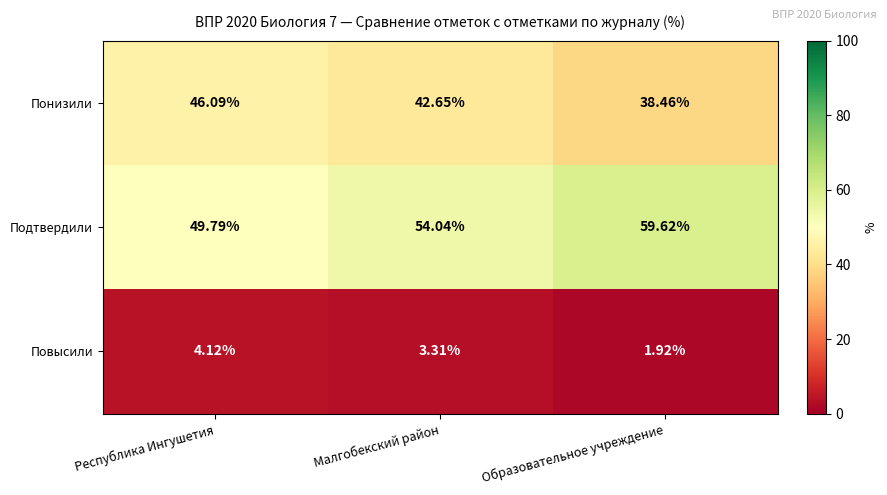

Where does the Понизили series first go above 42?

Республика Ингушетия